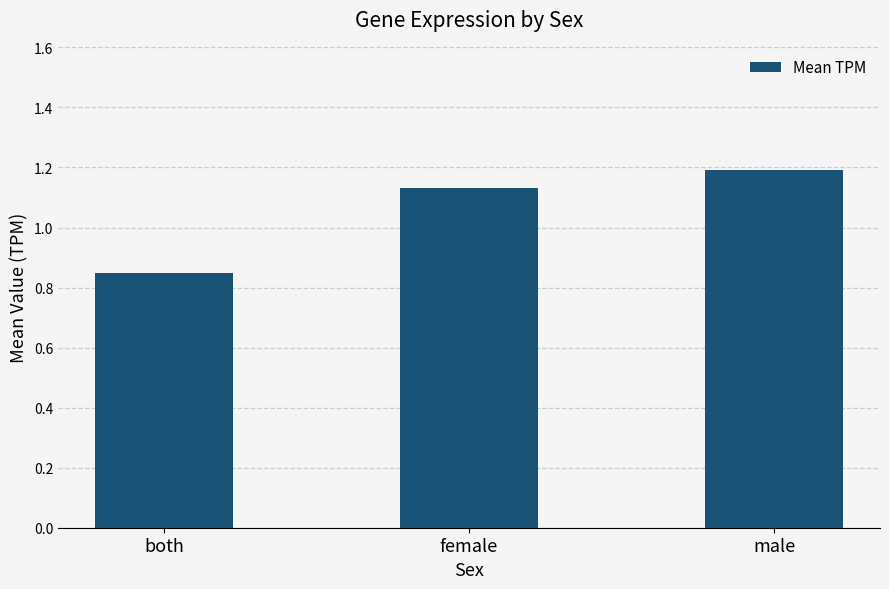

How many distinct data groups are displayed?

1